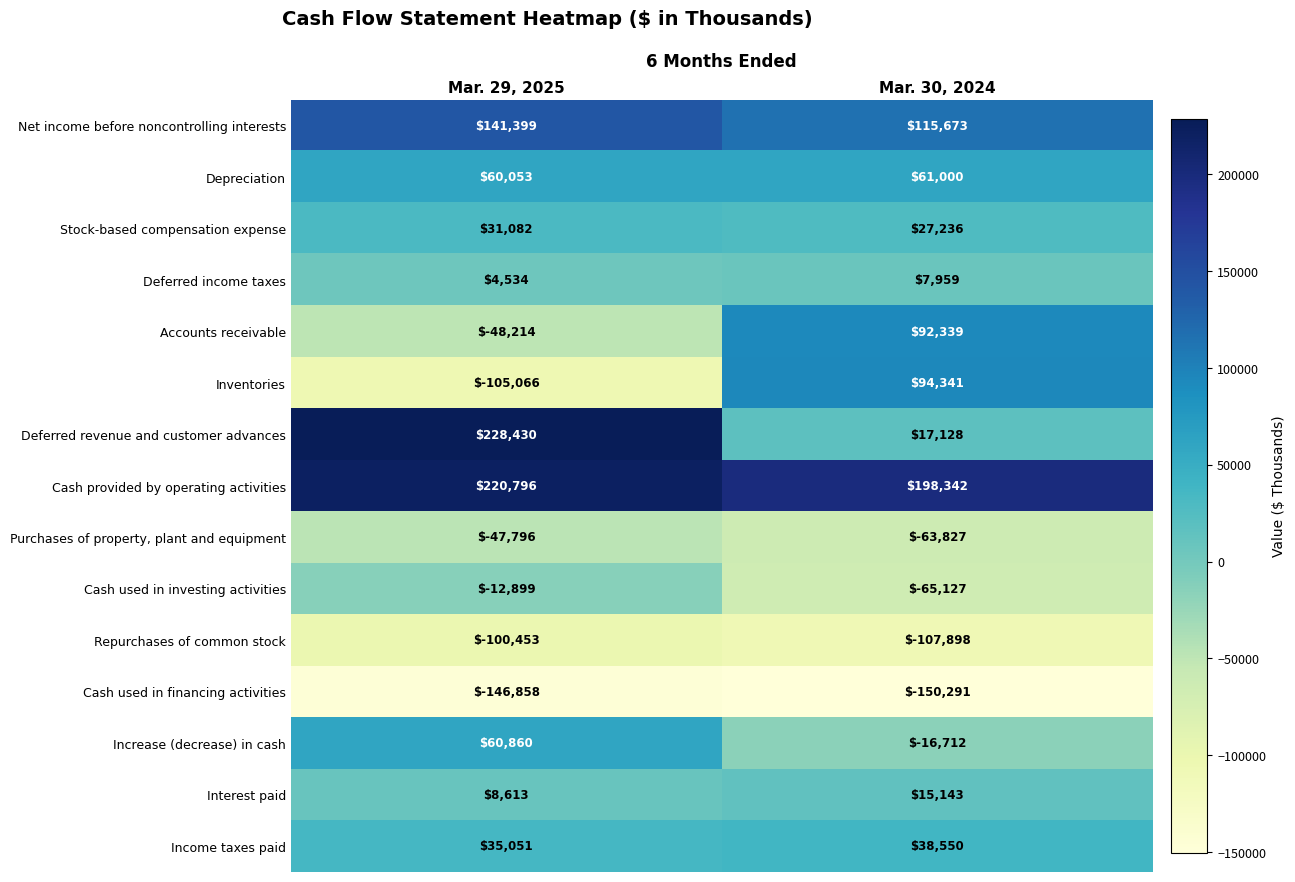

How many distinct data groups are displayed?

15